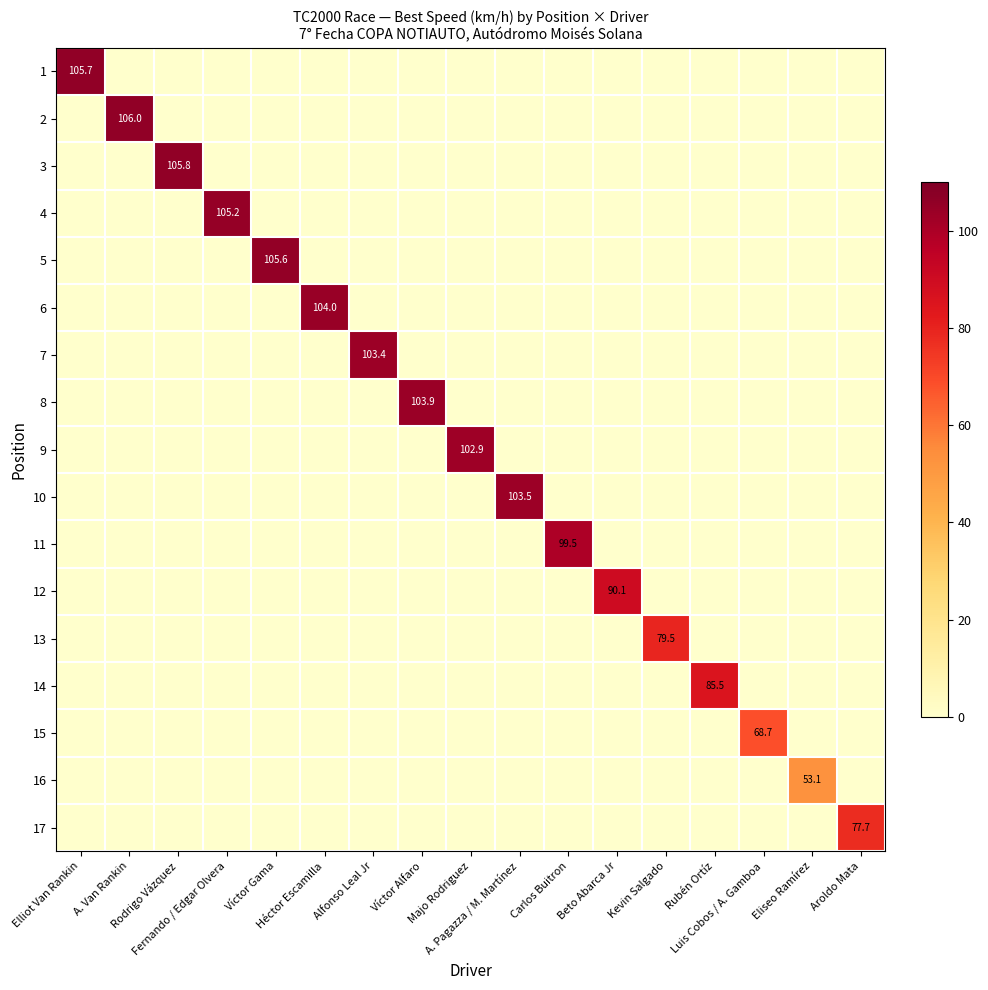

What is the approximate value of 8 at Víctor Alfaro?

103.9